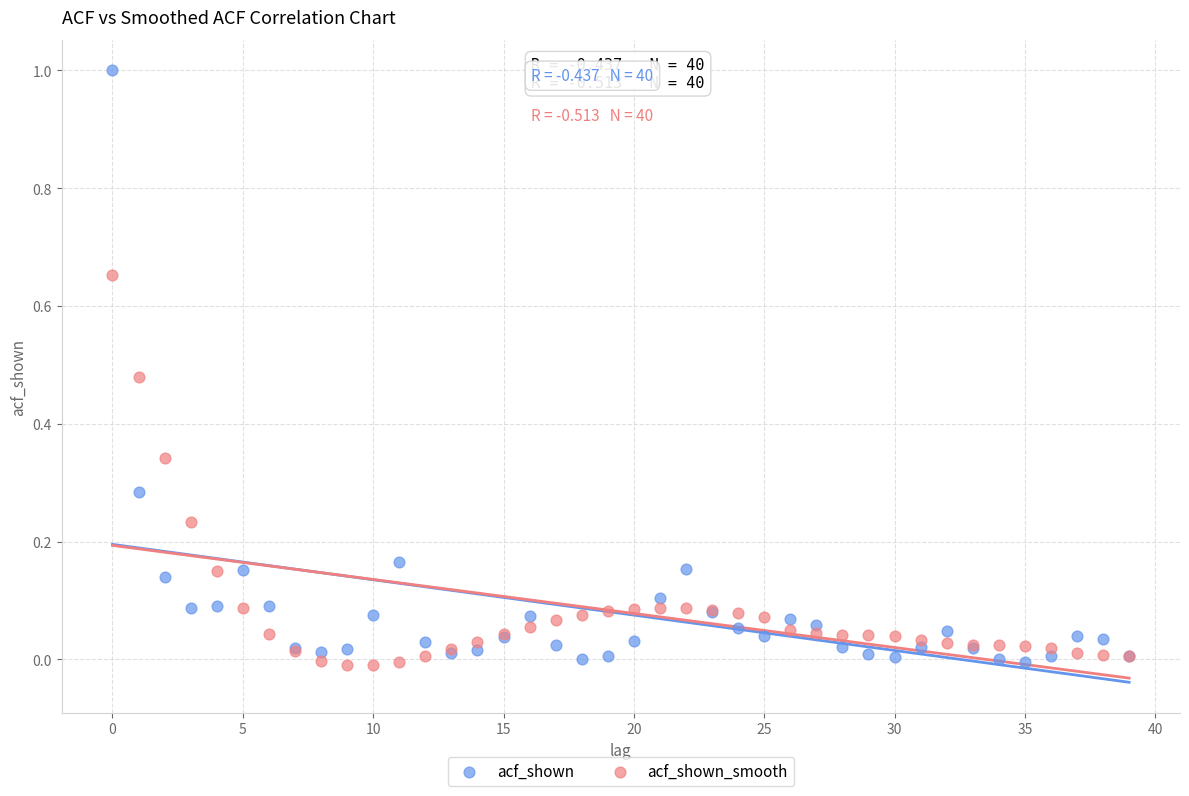

What are all the series names shown in the legend?

acf_shown, acf_shown_smooth